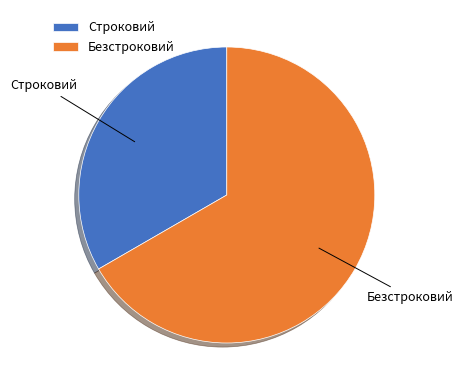

Approximately how many times larger is the value at Строковий compared to Безстроковий?

0.5